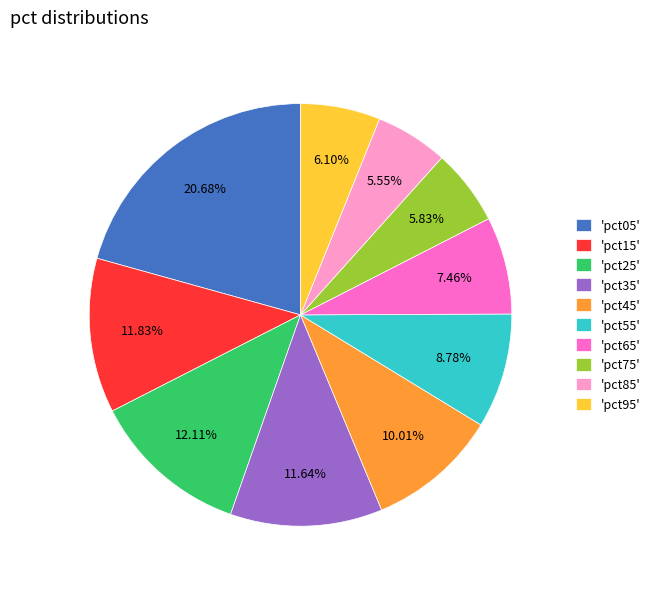

Does any single category account for the majority?

No